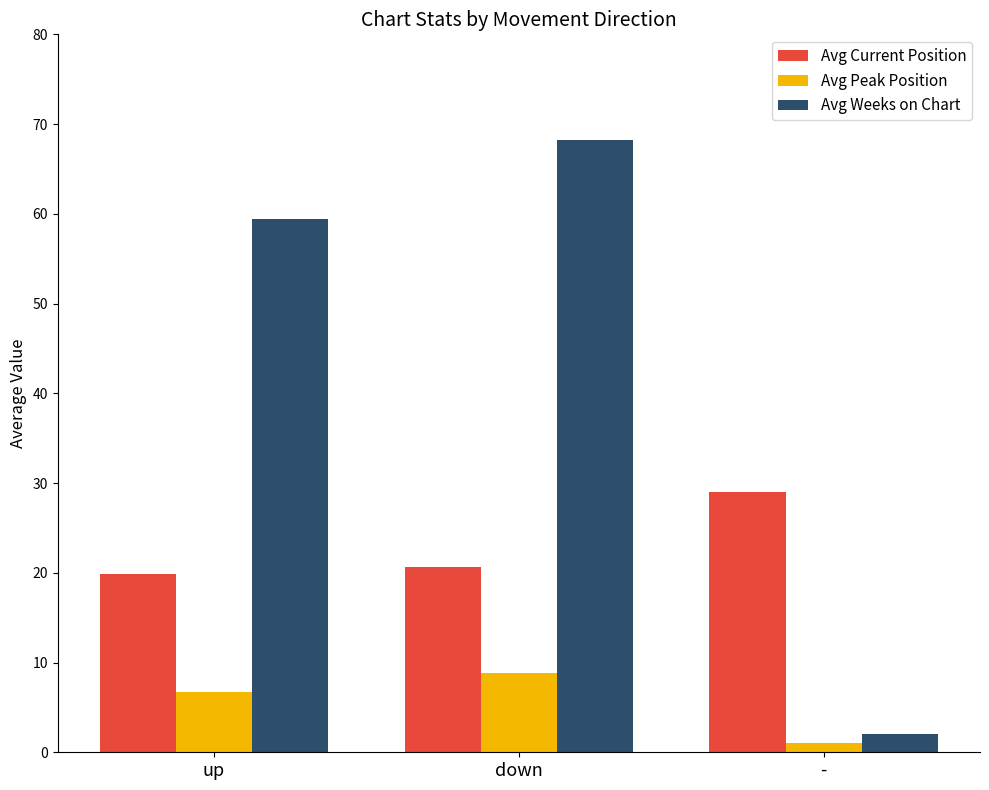

What is the difference between the highest and lowest values at up?

52.8